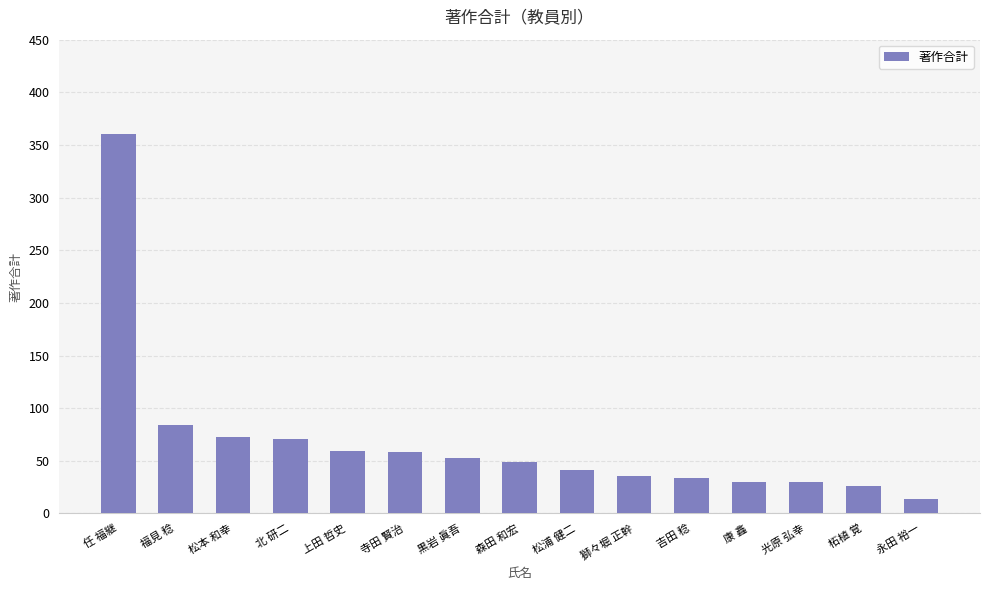

What is the maximum value shown in the chart?

360